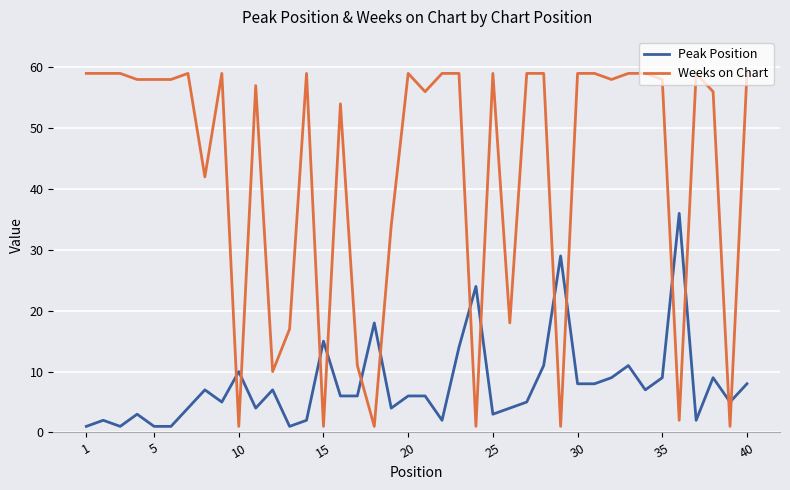

Is this an area chart (filled region under the line)?

No